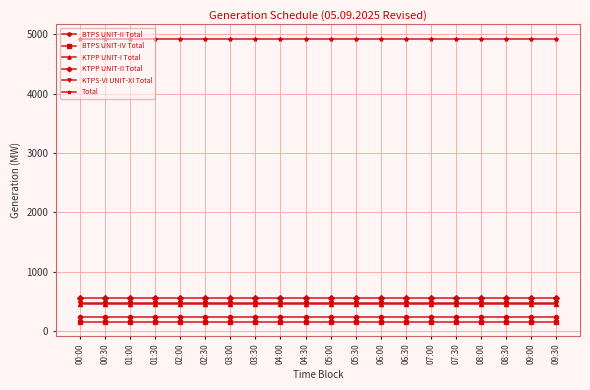

How many series are shown in this chart?

6